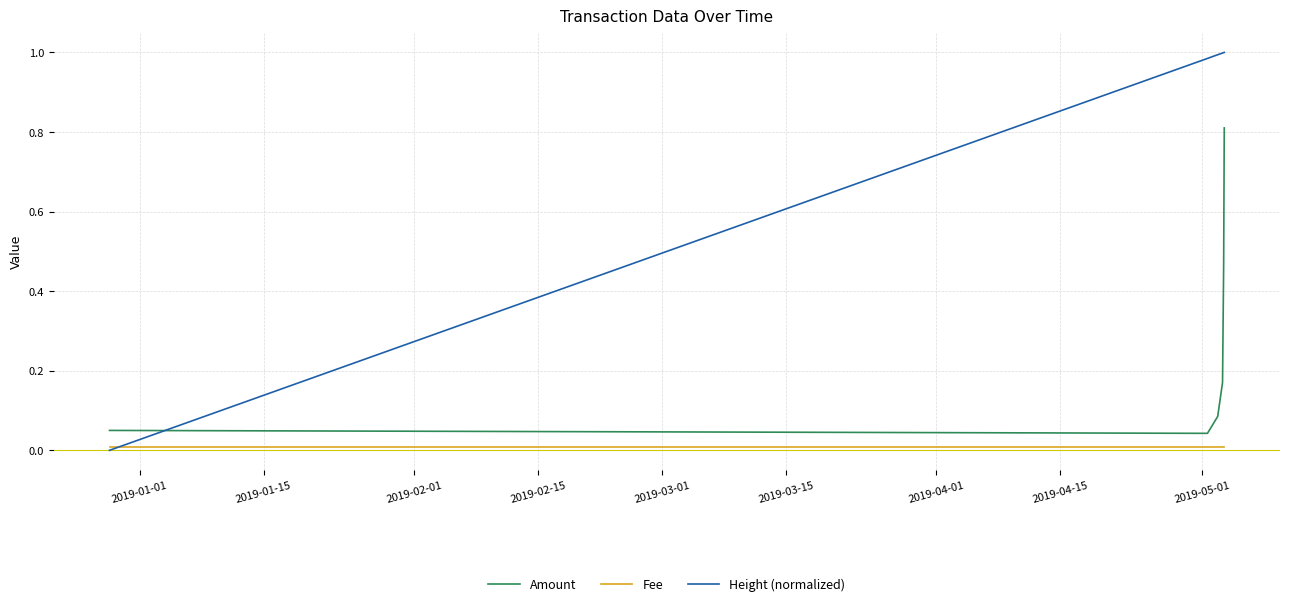

True or false: Fee and Amount intersect in this chart.

False